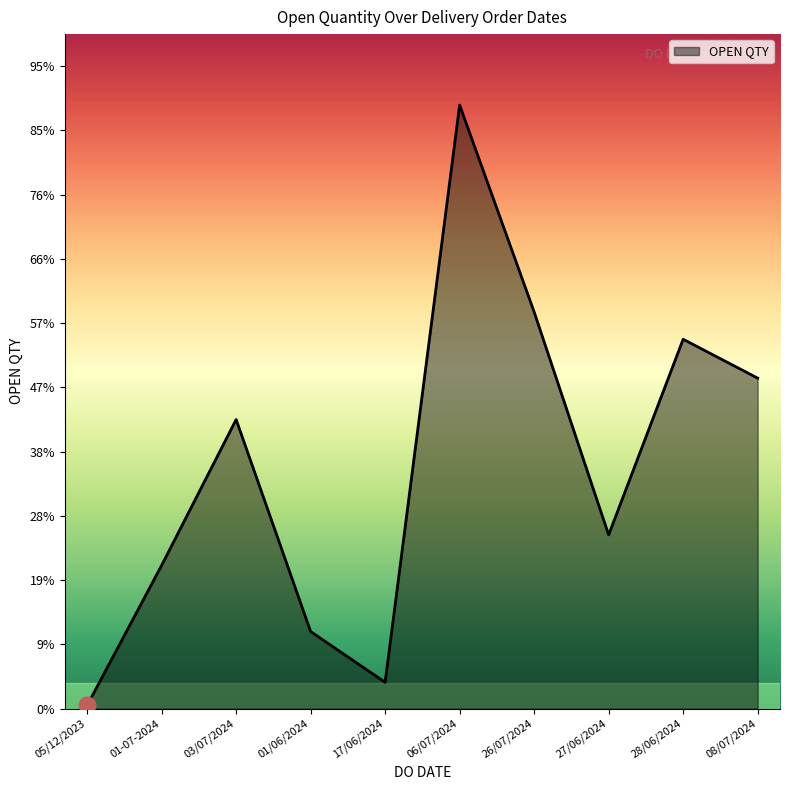

What is the difference between the second highest and second lowest values?

1153